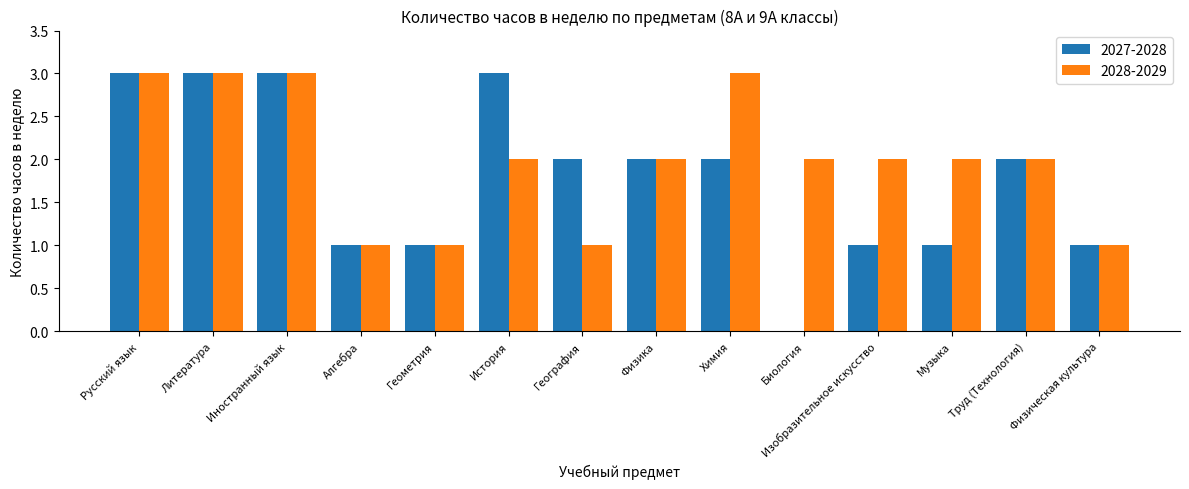

What is the greatest value displayed?

3